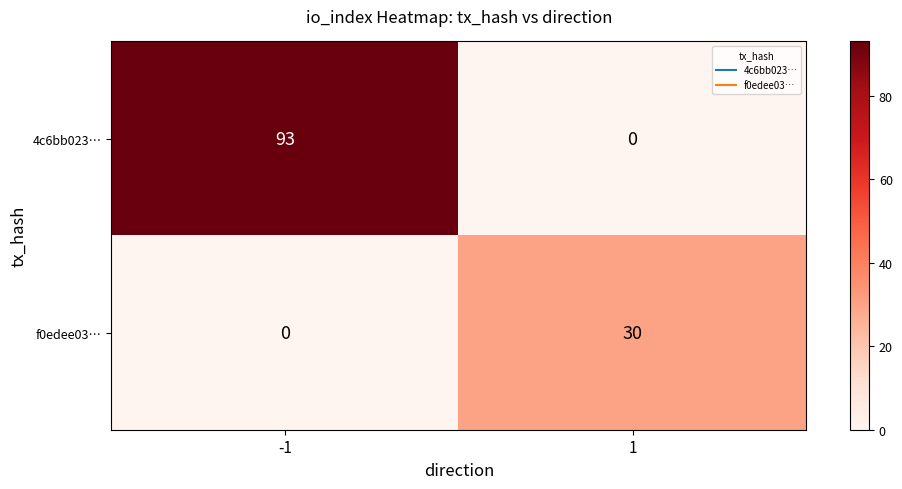

What value does the 4c6bb023… series have at -1, to the nearest 5?

95